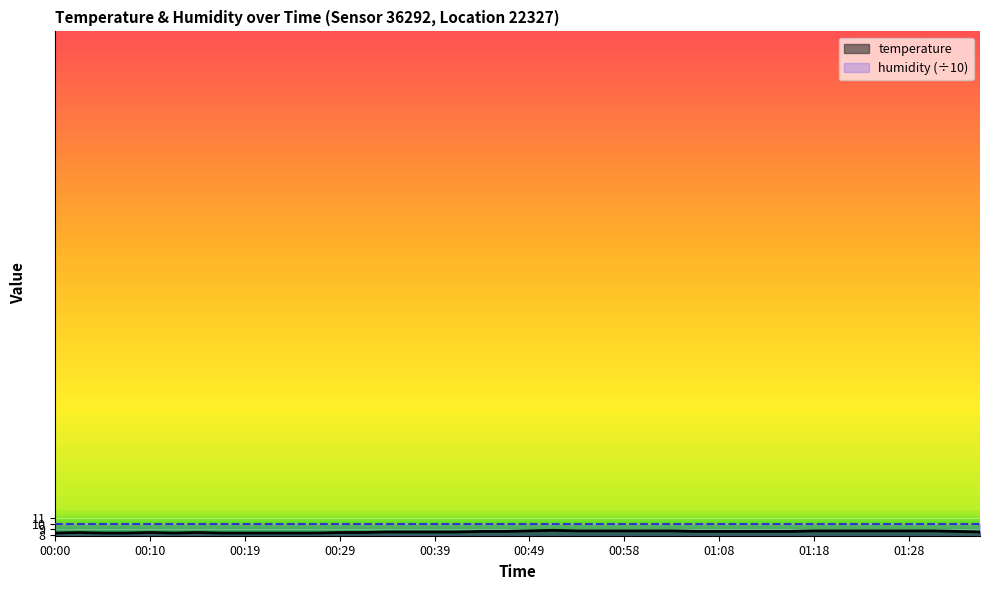

Which series has the widest spread of values?

temperature